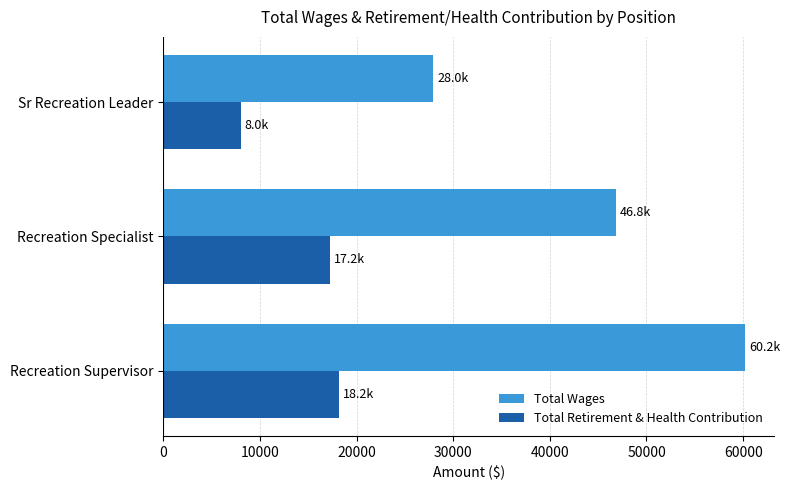

What are all the series names shown in the legend?

Total Wages, Total Retirement & Health Contribution